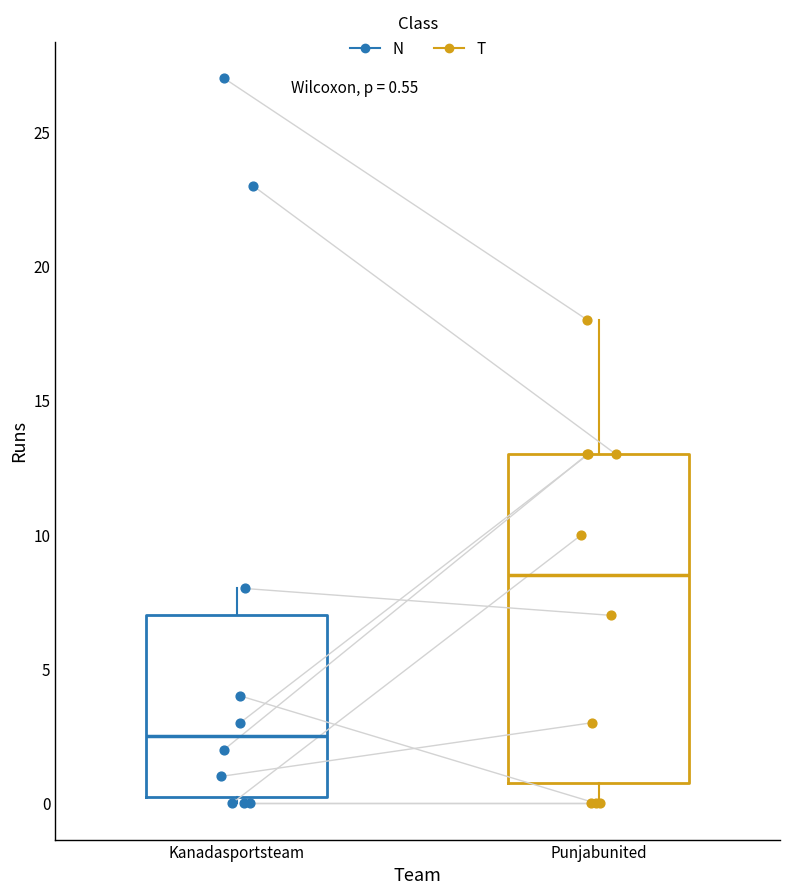

Which box has the highest median line?

Punjabunited